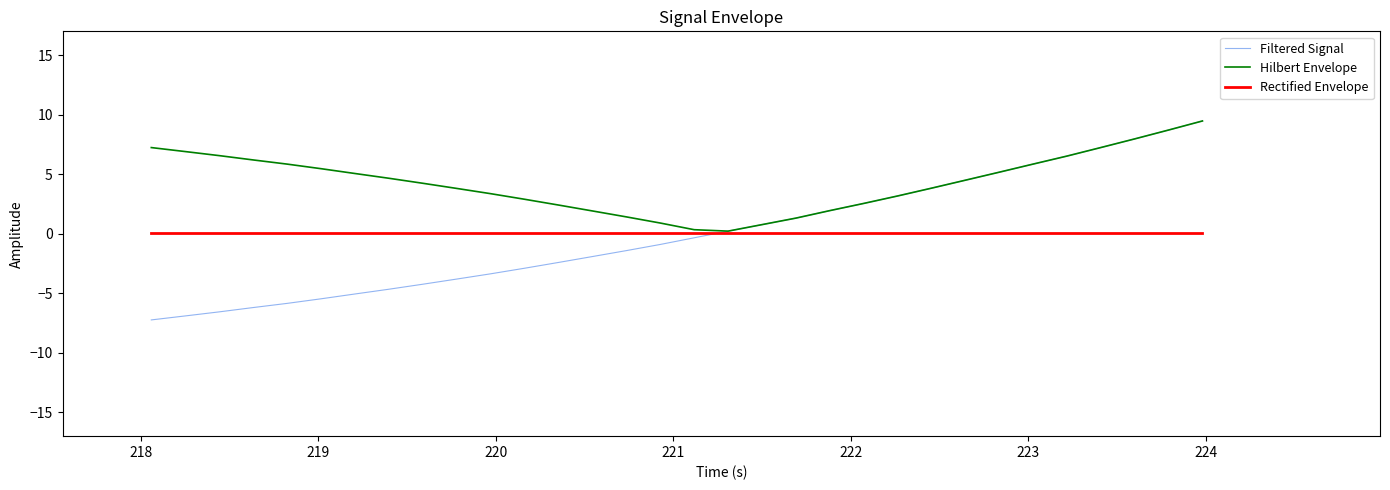

What is the maximum value for Rectified Envelope?

0.1